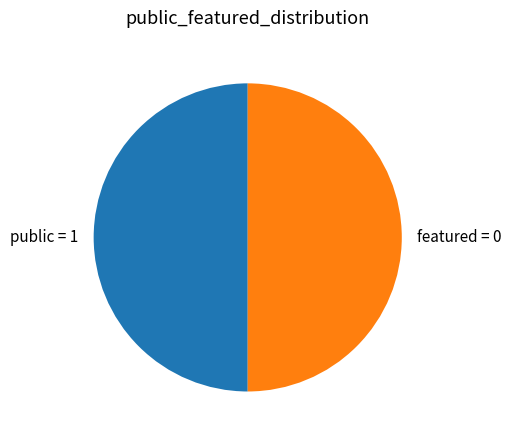

Combined, do public = 1 and featured = 0 account for over 50%?

Yes